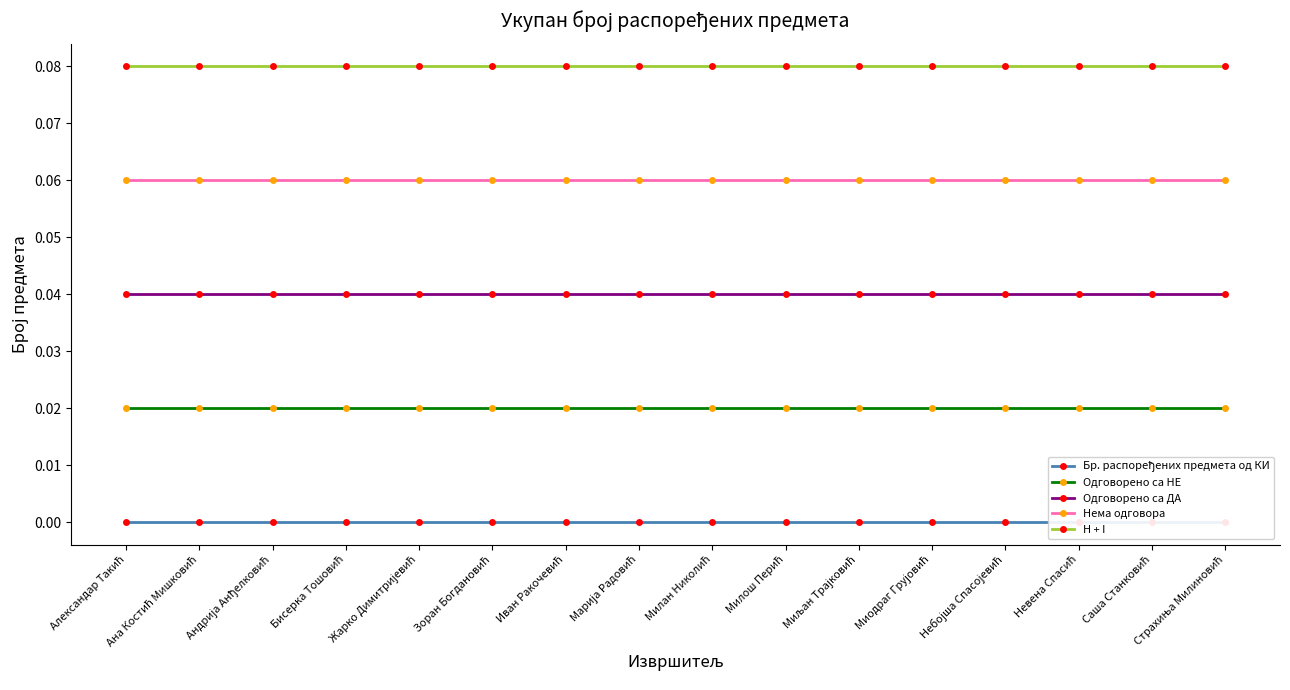

At Ана Костић Мишковић, list the series in order from smallest to largest.

Бр. распоређених предмета од КИ, Одговорено са НЕ, Одговорено са ДА, Нема одговора, H + I